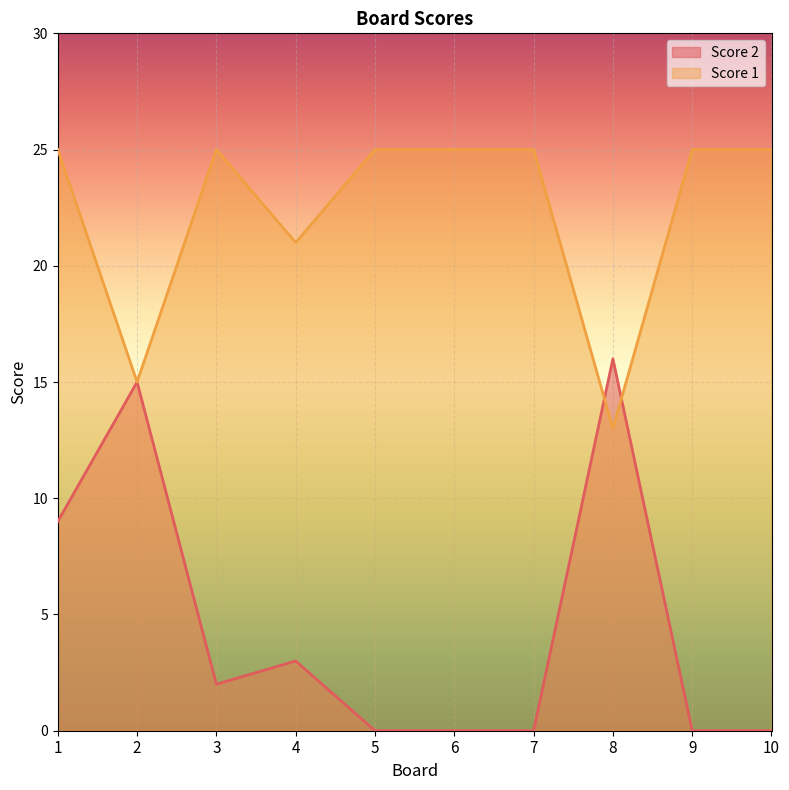

What is the value of the Score 1 point at the 5th from the left?

25